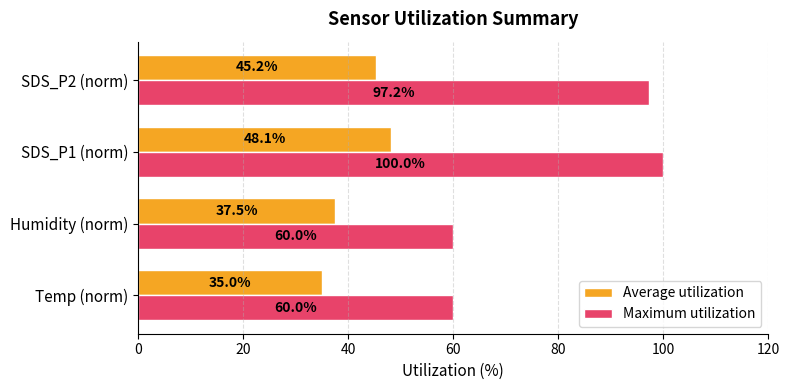

Rank the series at Humidity (norm) from highest to lowest value.

Maximum utilization, Average utilization